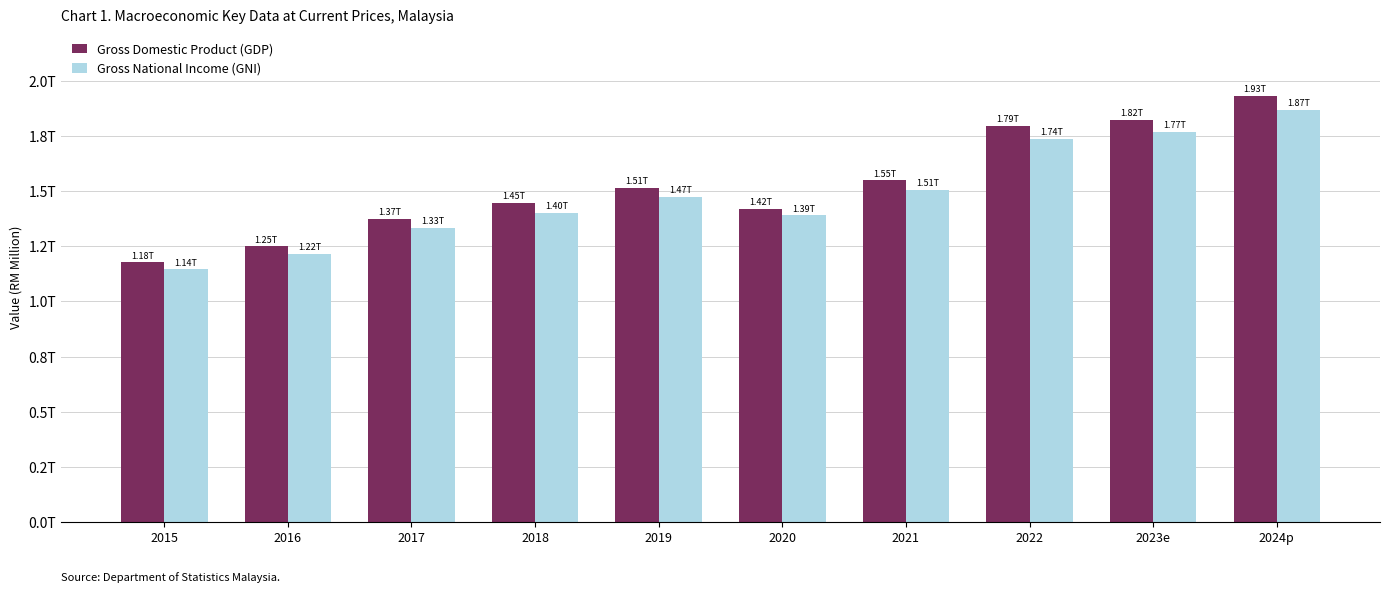

True or false: Gross Domestic Product (GDP) has a value of 1246635.6 at 2024p.

False